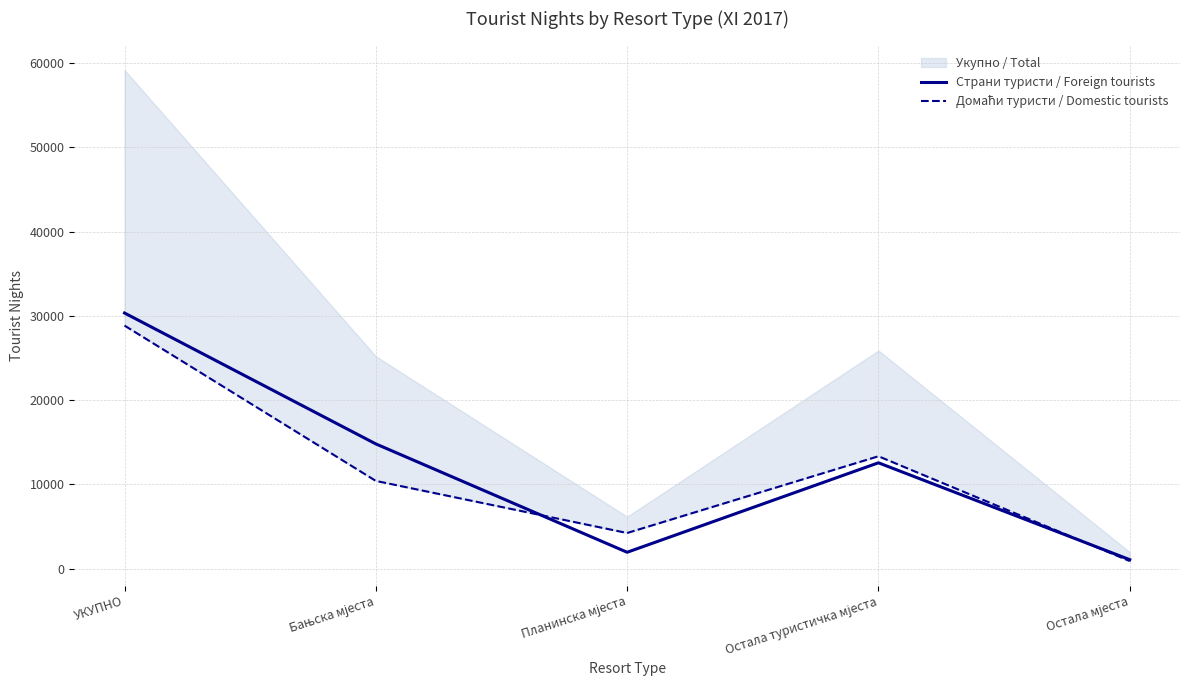

Which series has the widest spread of values?

Страни туристи / Foreign tourists